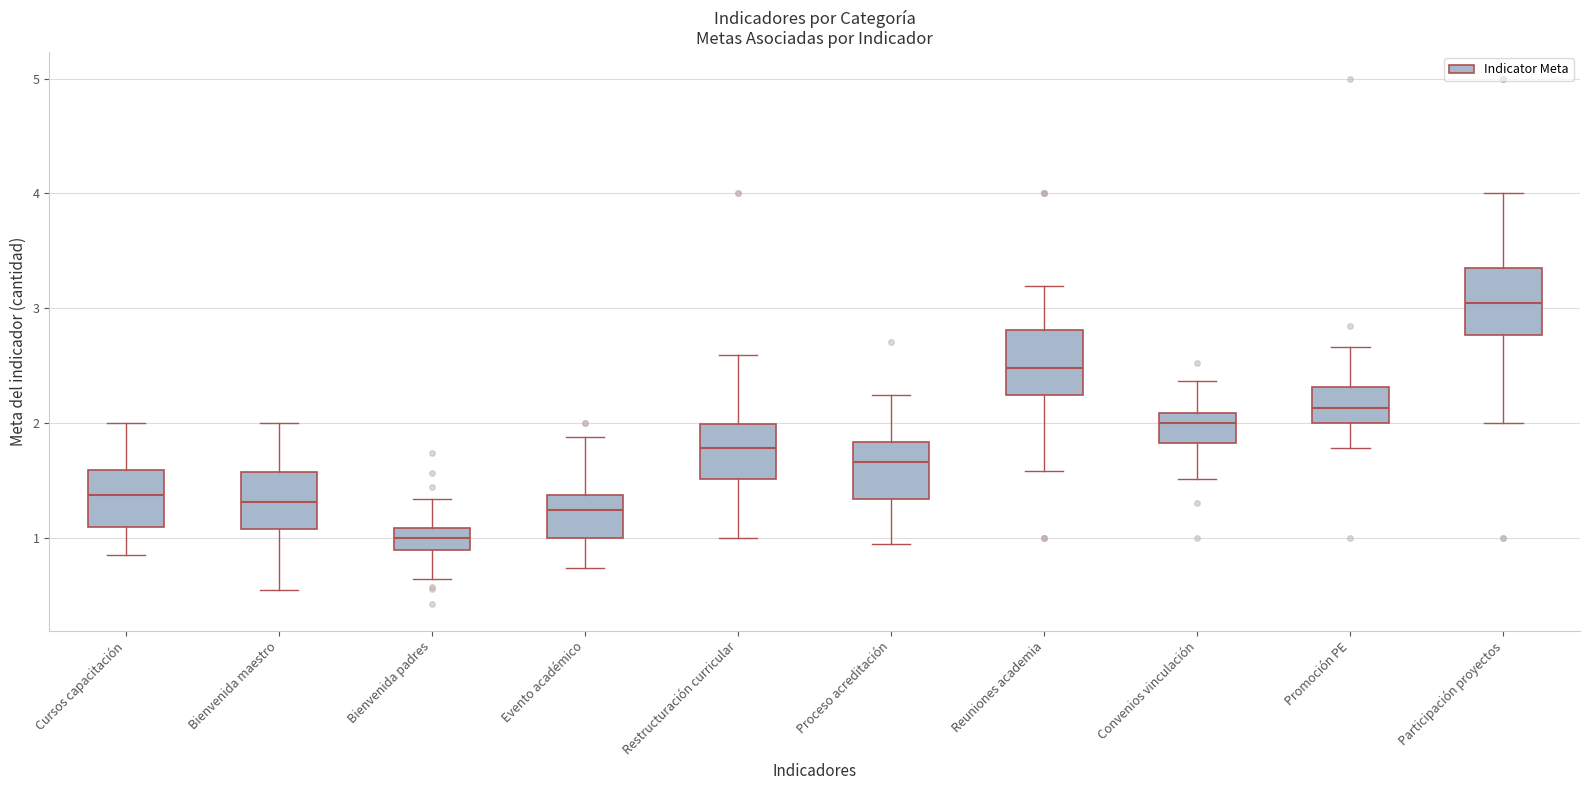

Reading left to right, read every box against the y-axis: the position of its median line, the range the box covers, and the ends of its whiskers. The values are not printed on the chart, so give them approximately, as read against the axis.

Cursos capacitación: median 1.4, box 1.1 to 1.6, whiskers 0.9 to 2.0
Bienvenida maestro: median 1.3, box 1.1 to 1.6, whiskers 0.5 to 2.0
Bienvenida padres: median 1.0, box 0.9 to 1.1, whiskers 0.6 to 1.3
Evento académico: median 1.2, box 1.0 to 1.4, whiskers 0.7 to 1.9
Restructuración curricular: median 1.8, box 1.5 to 2.0, whiskers 1.0 to 2.6
Proceso acreditación: median 1.7, box 1.3 to 1.8, whiskers 0.9 to 2.2
Reuniones academia: median 2.5, box 2.2 to 2.8, whiskers 1.6 to 3.2
Convenios vinculación: median 2.0, box 1.8 to 2.1, whiskers 1.5 to 2.4
Promoción PE: median 2.1, box 2.0 to 2.3, whiskers 1.8 to 2.7
Participación proyectos: median 3.0, box 2.8 to 3.4, whiskers 2.0 to 4.0